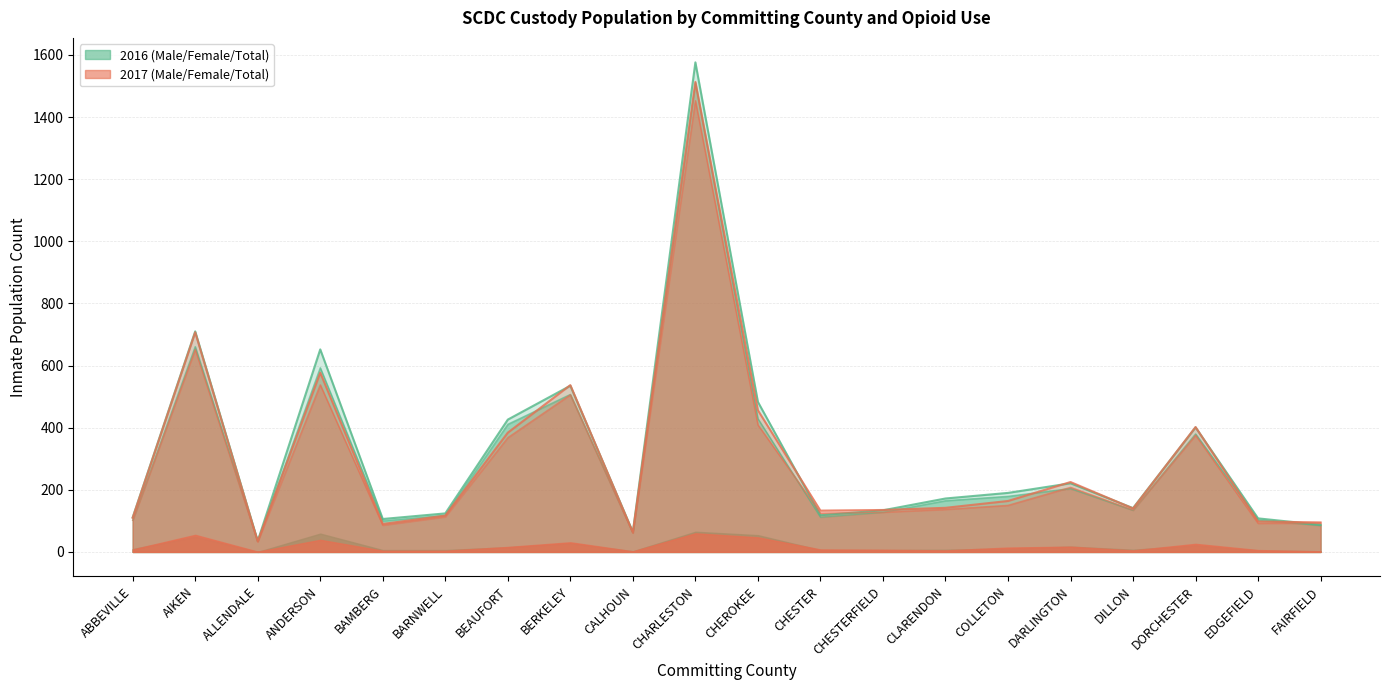

What is the label of the 3rd point from the left?

ALLENDALE